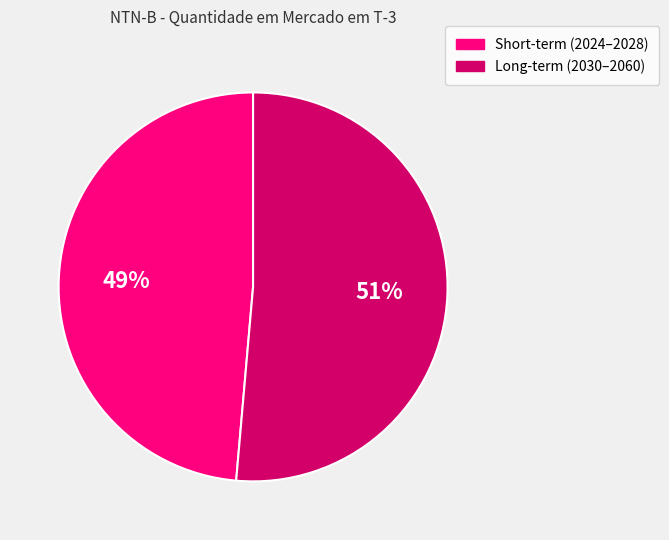

Does any single category account for the majority?

Yes